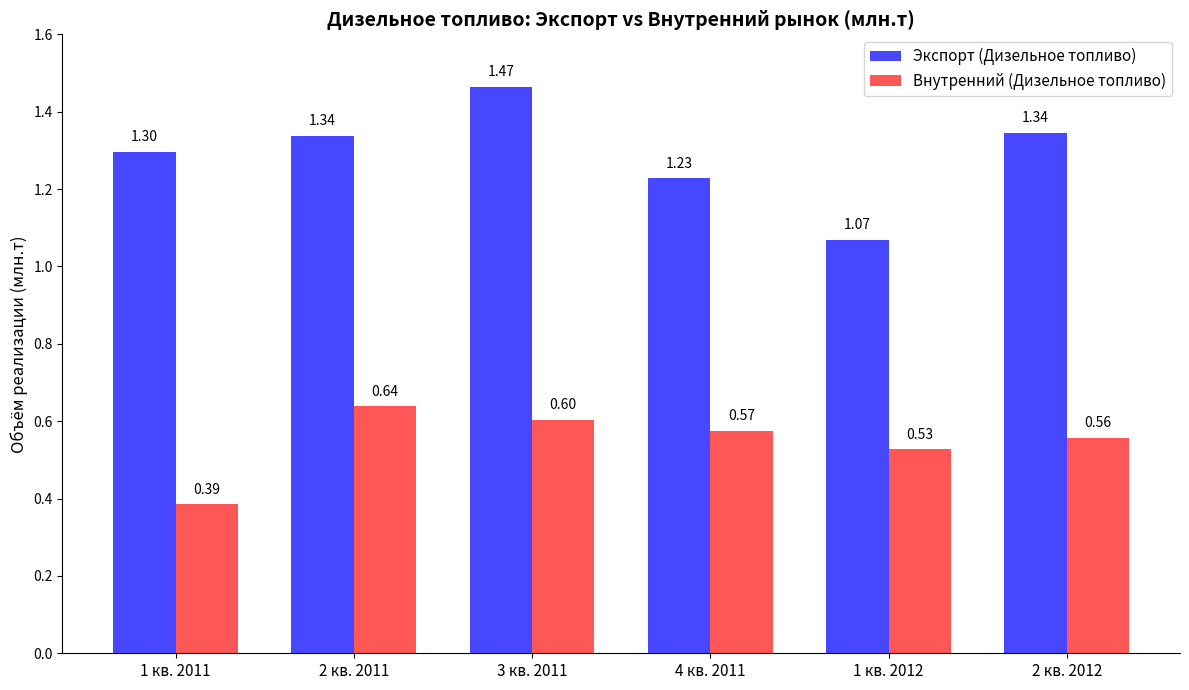

What is the difference between the highest and lowest values at 4 кв. 2011?

0.7